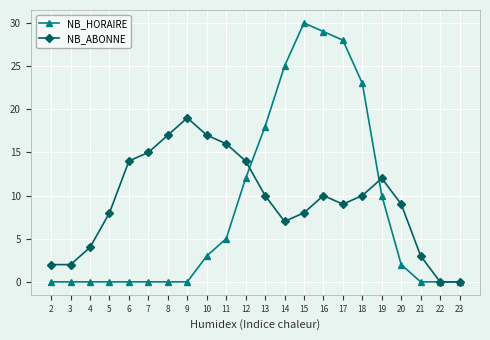

Reading left to right, what are all the values shown in this chart?

NB_HORAIRE: 2=0	3=0	4=0	5=0	6=0	7=0	8=0	9=0	10=3	11=5	12=12	13=18	14=25	15=30	16=29	17=28	18=23	19=10	20=2	21=0	22=0	23=0
NB_ABONNE: 2=2	3=2	4=4	5=8	6=14	7=15	8=17	9=19	10=17	11=16	12=14	13=10	14=7	15=8	16=10	17=9	18=10	19=12	20=9	21=3	22=0	23=0